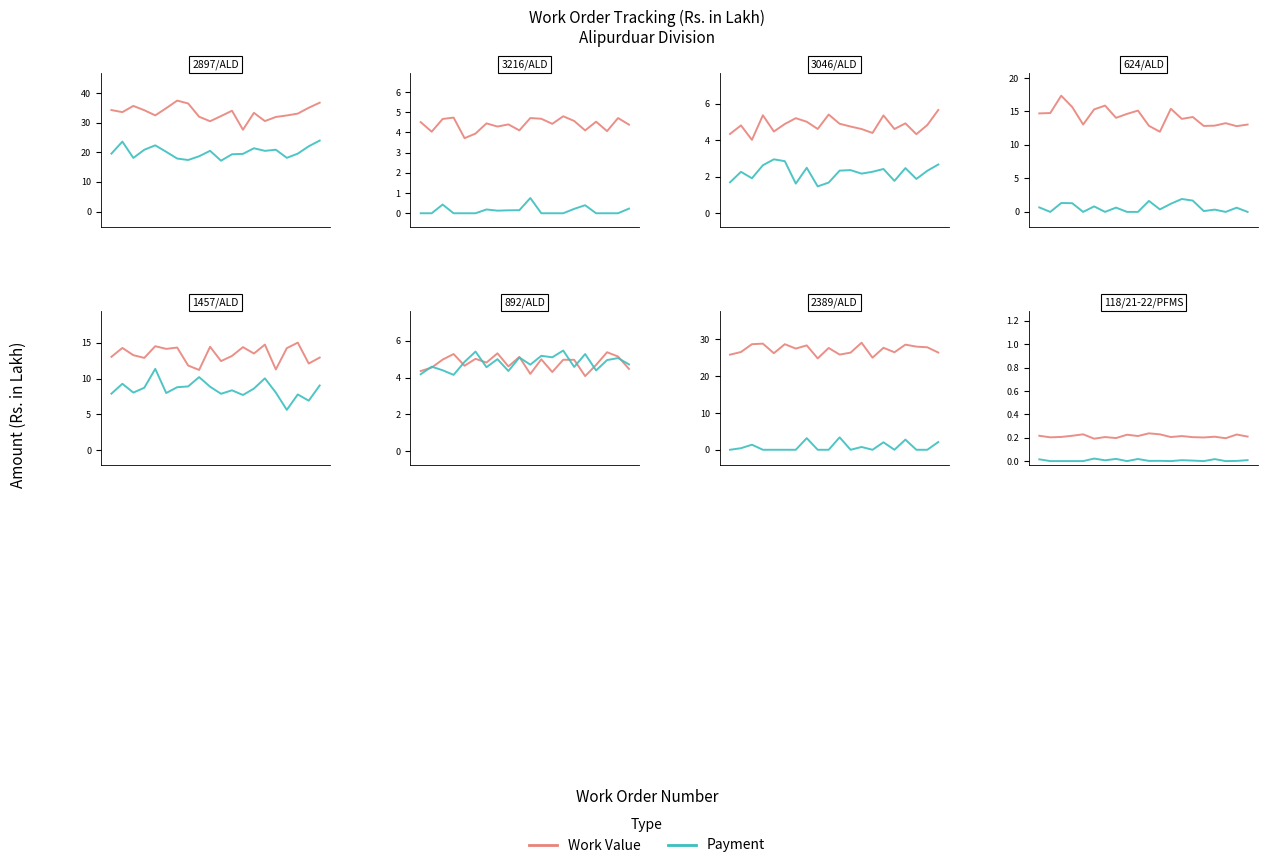

How many lines are shown in the chart?

2